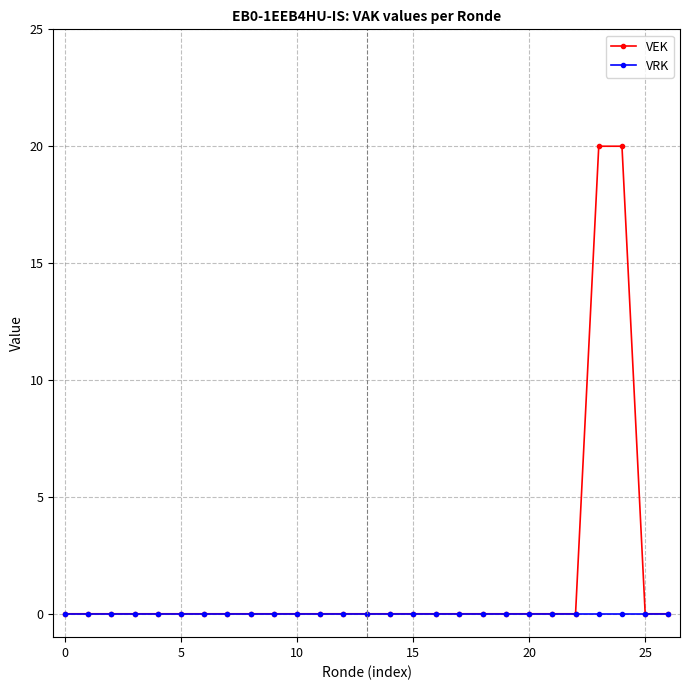

What is the maximum value shown in the chart?

20